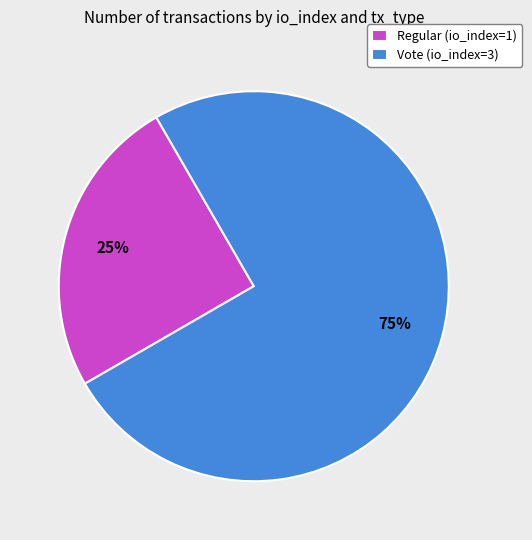

What percentage is the Regular (io_index=1) slice, to the nearest percent?

25%